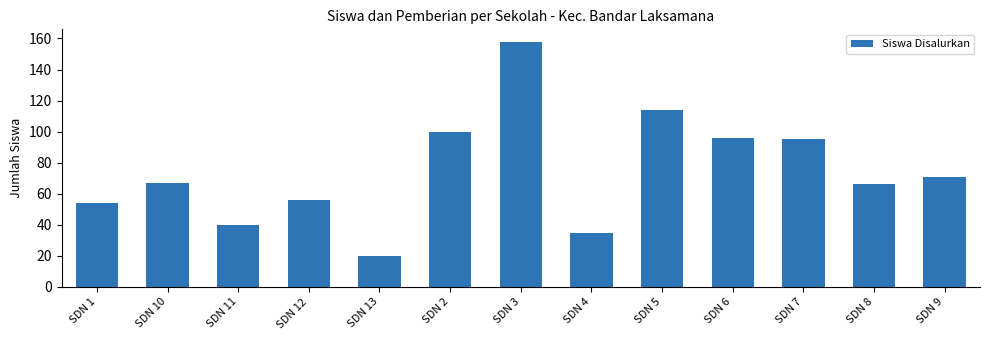

What is the smallest value displayed?

20